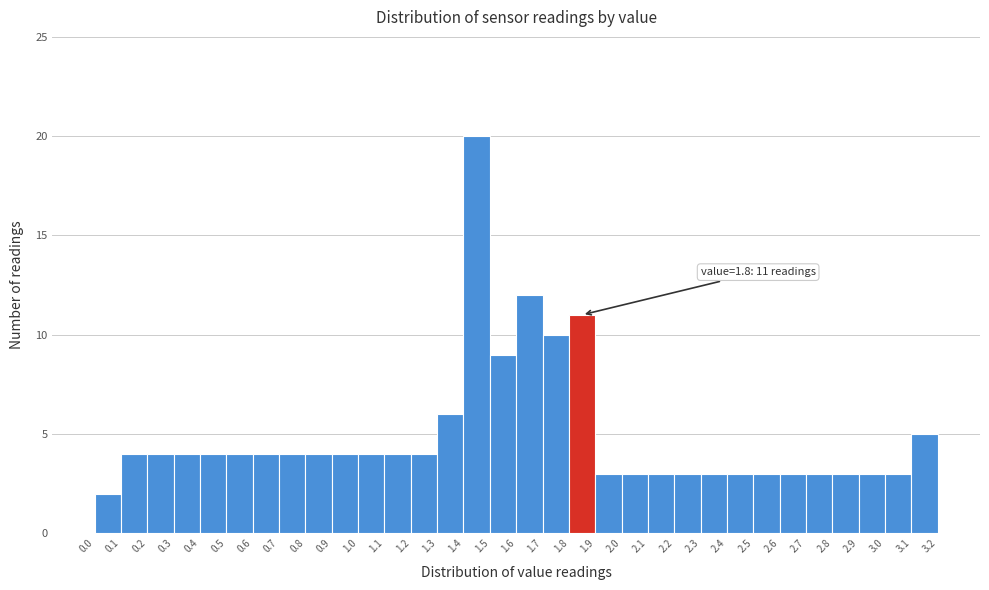

Which range on the x-axis has the tallest bar?

1.4 to 1.5